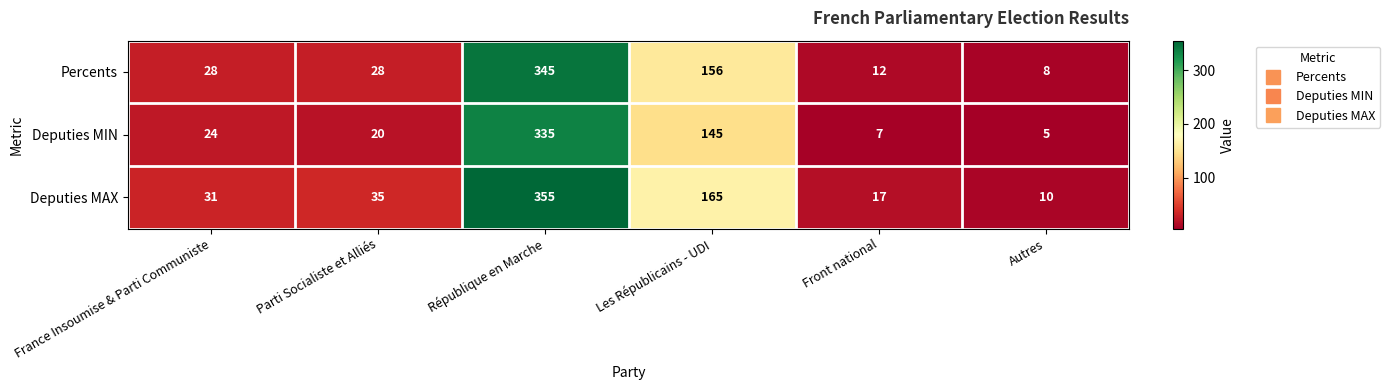

The Percents series shows 218 at Les Républicains - UDI. True or false?

False